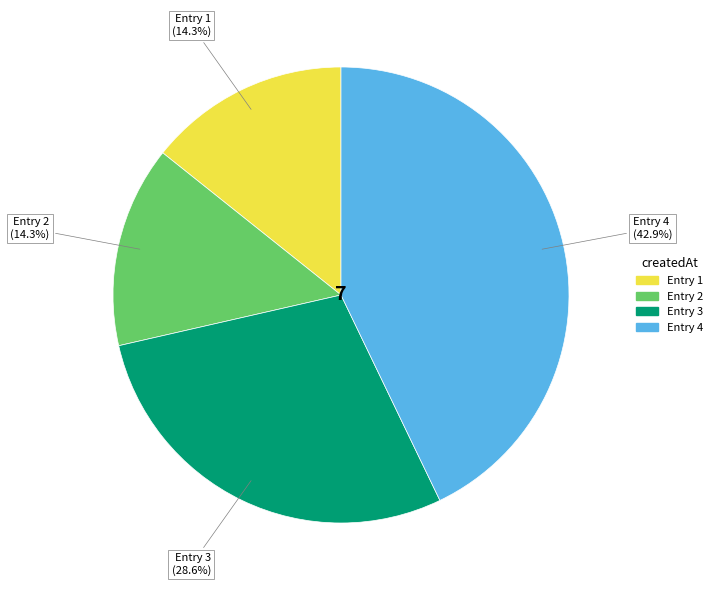

To the nearest percent, what is the average slice percentage?

25%